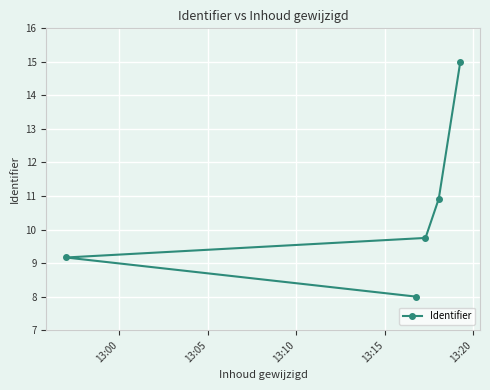

What is the difference between the maximum and minimum values?

7.0